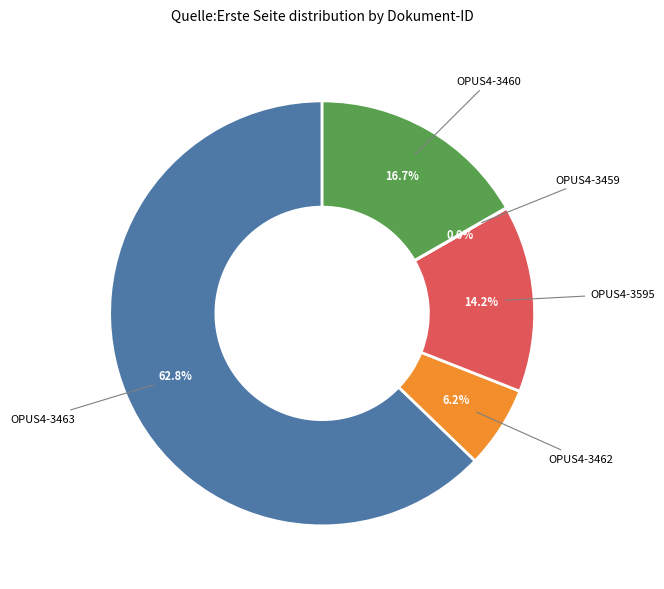

Is there a majority slice in this chart?

Yes